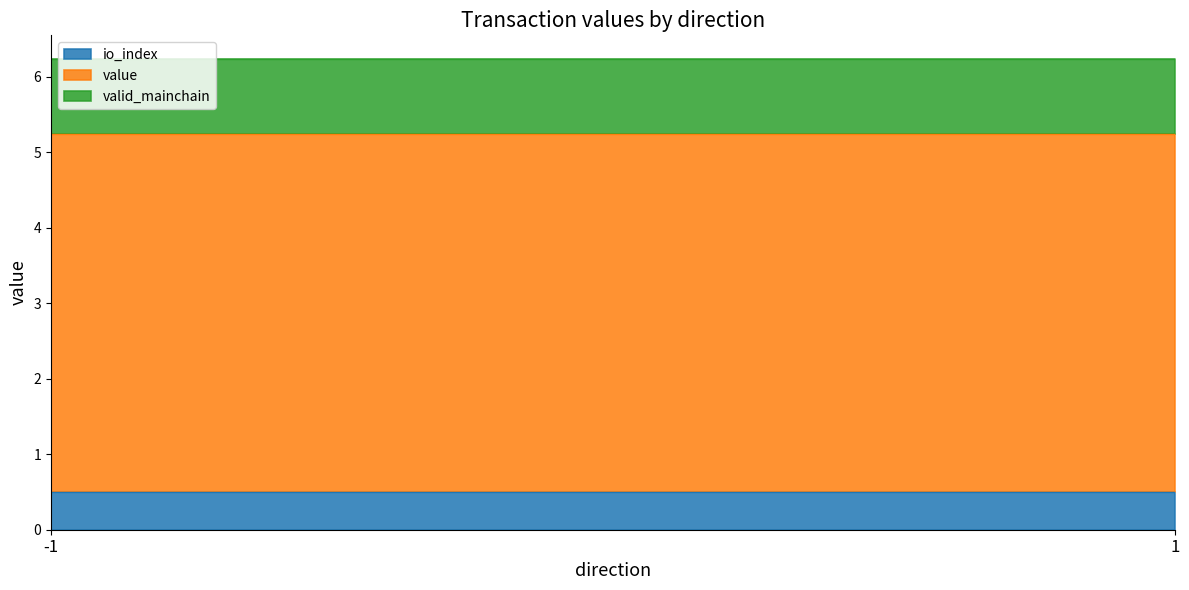

True or false: valid_mainchain has more than 0 interior local peaks.

False